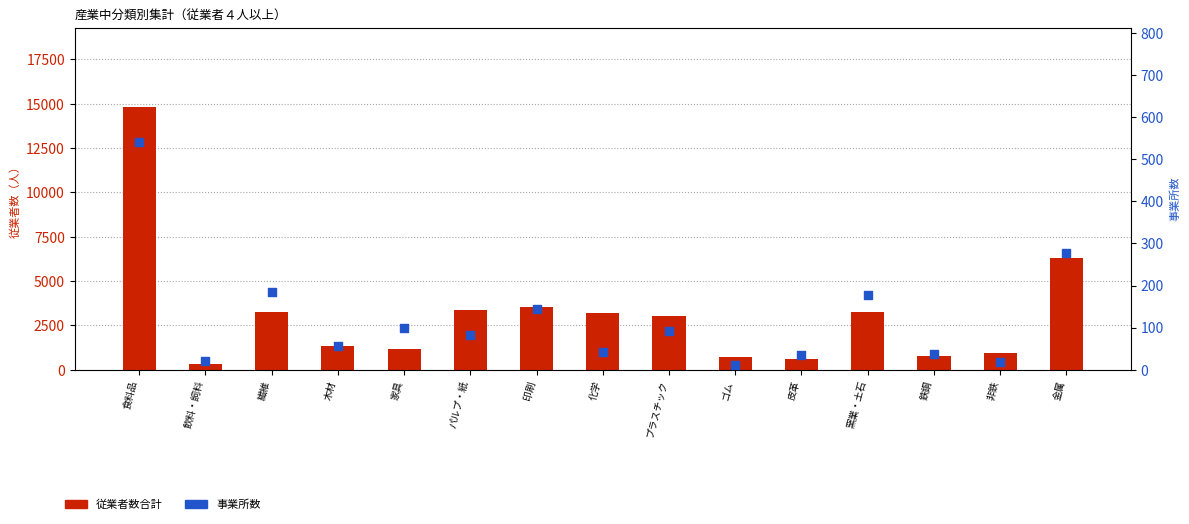

Is the value of 事業所数 at 皮革 greater than the value of 従業者数合計 at 非鉄?

No